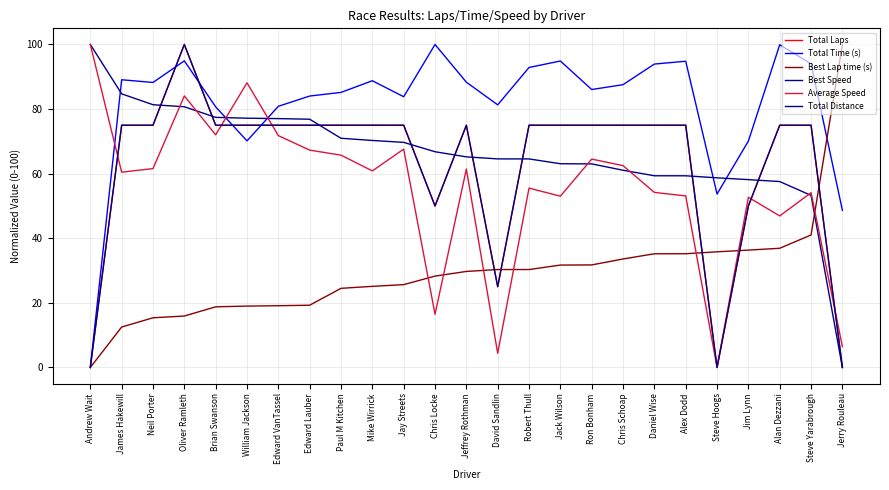

Which category has the lowest value across all series?

Andrew Wait